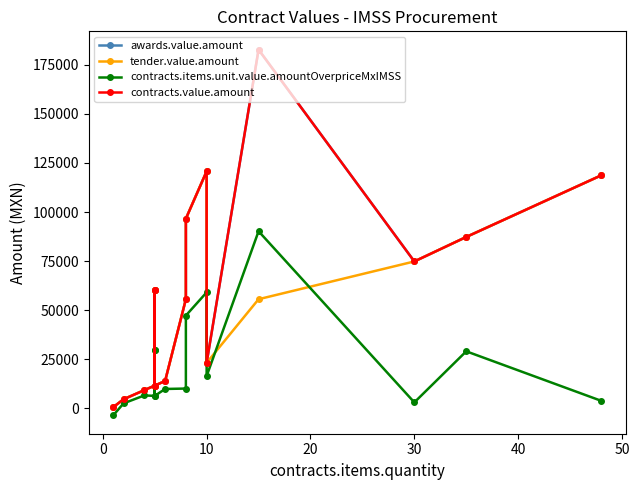

What is the sum of the tender.value.amount values at 0 and 13?

79460.0